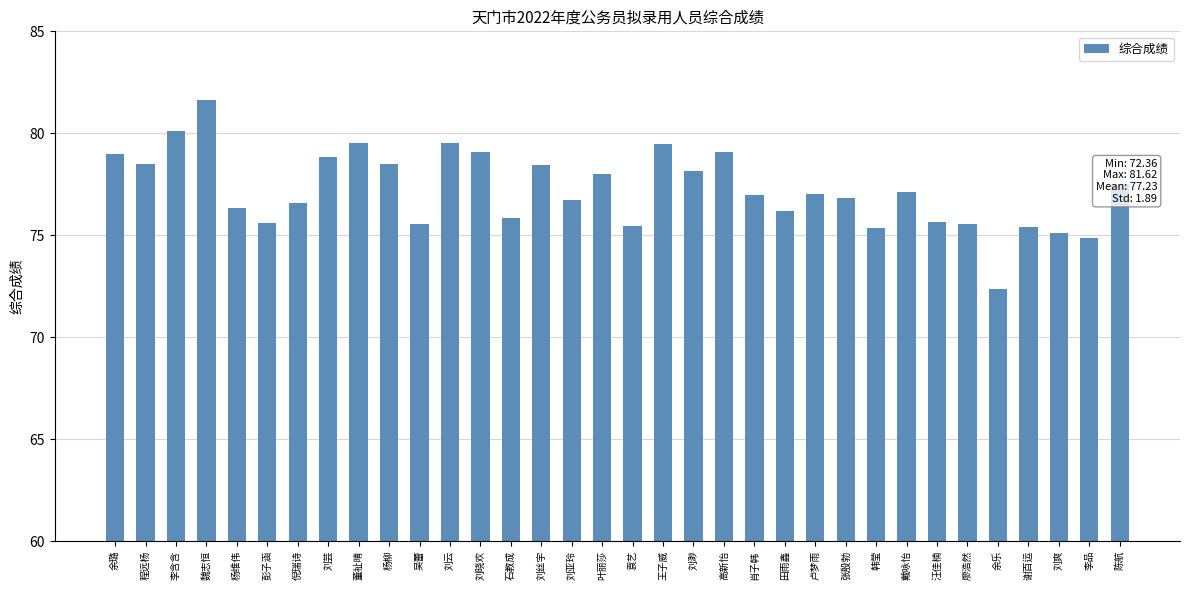

What is the label of the 2nd bar from the left?

程远杨